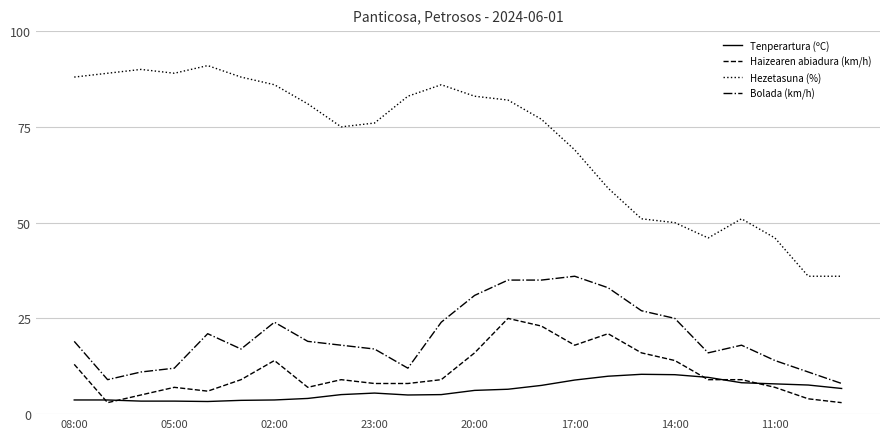

Which series has the widest spread of values?

Hezetasuna (%)